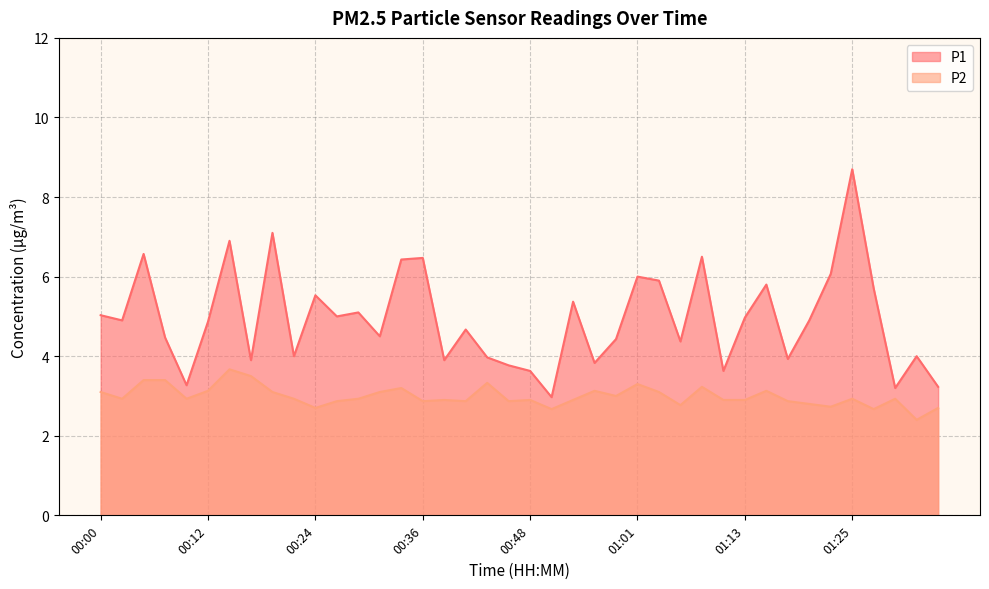

Read the P1 value at 00:56.

3.8